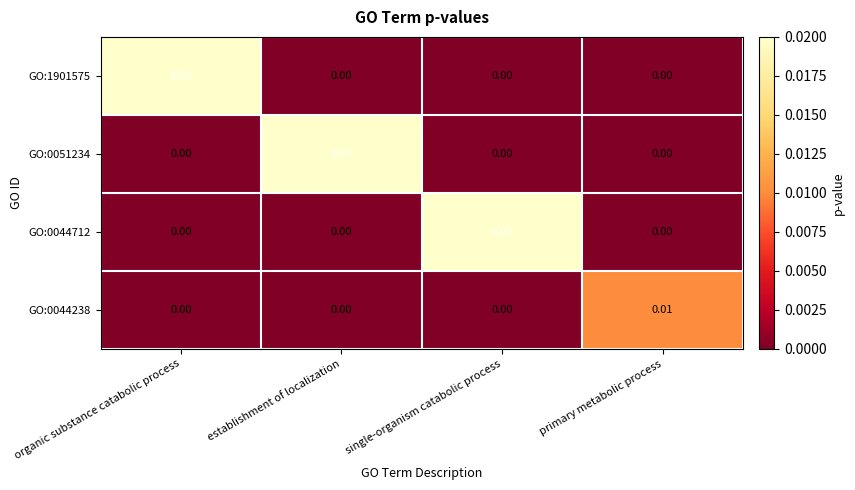

Is the value of GO:0051234 at organic substance catabolic process greater than the value of GO:1901575 at organic substance catabolic process?

No